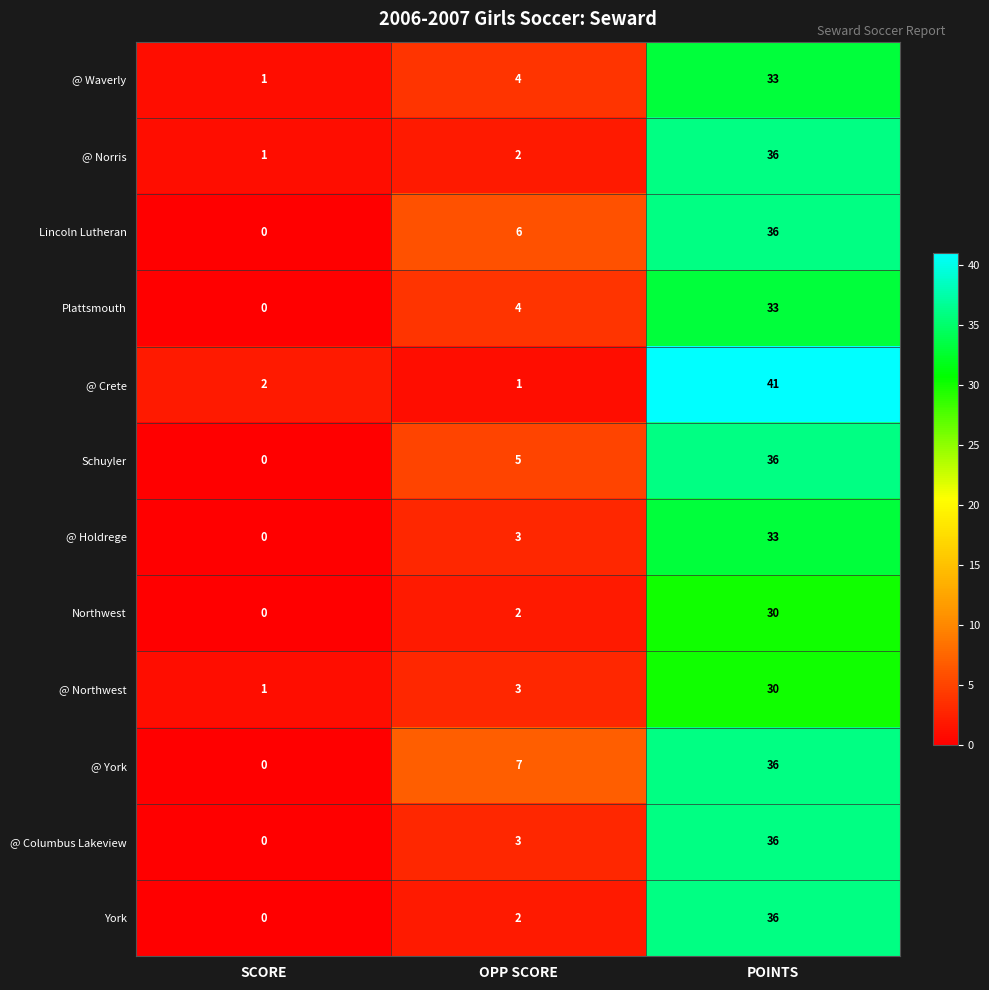

What is the maximum value for Schuyler?

36